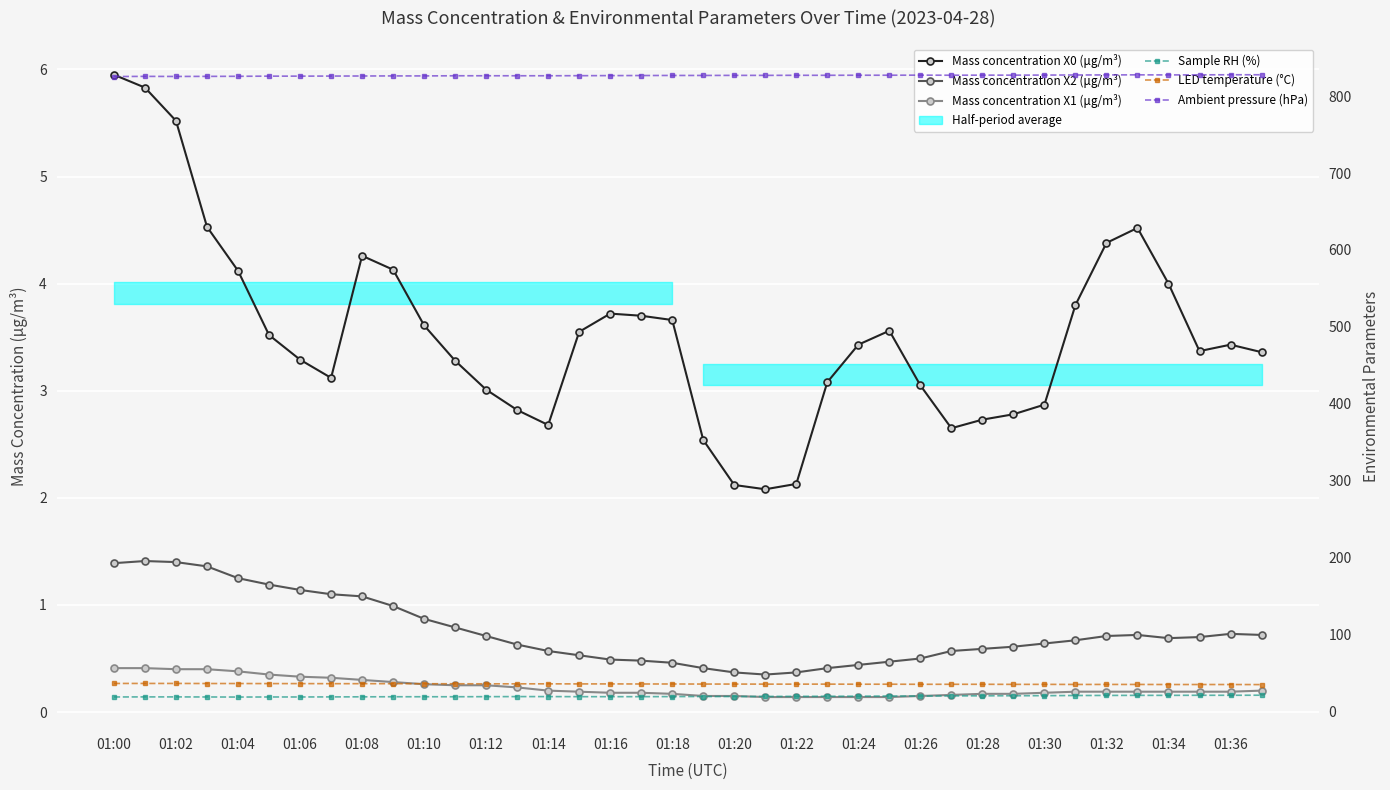

How many lines are shown in the chart?

6